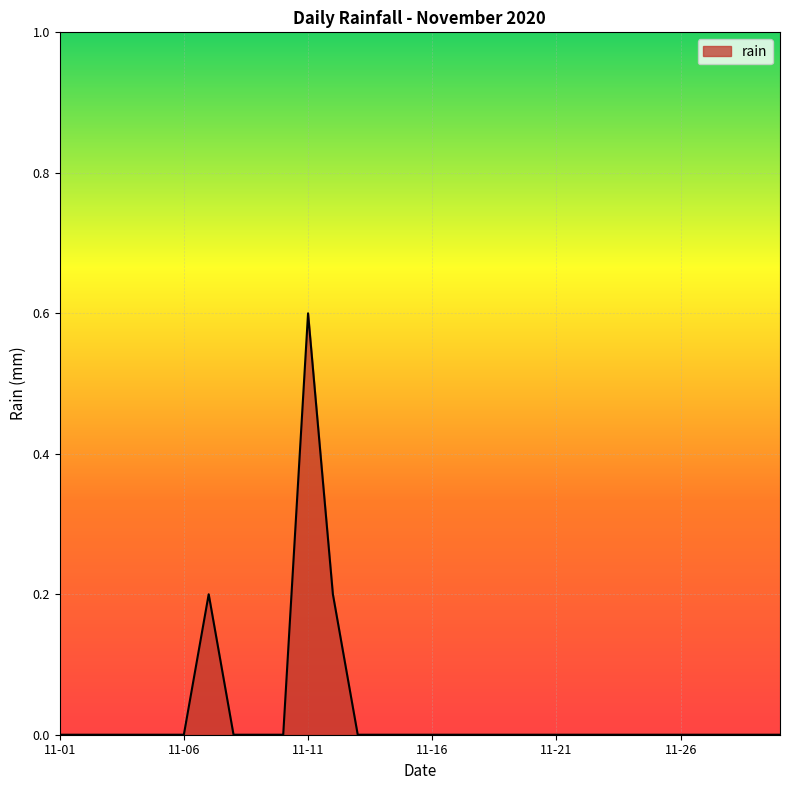

How many lines are shown in the chart?

1